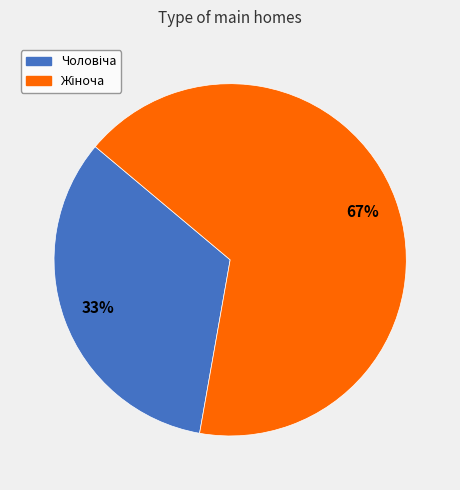

To the nearest percent, what is the average slice percentage?

50%